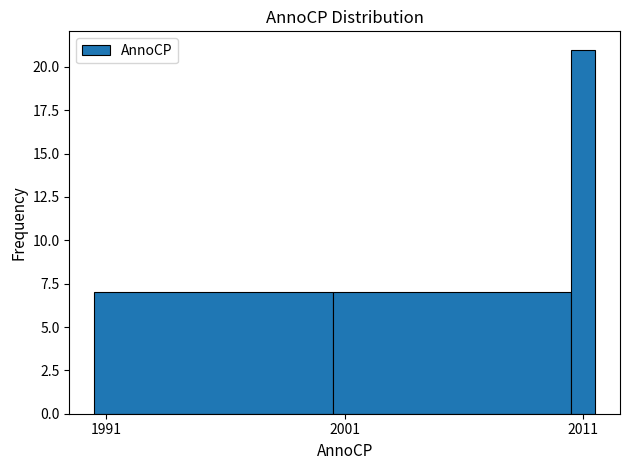

Around what value on the x-axis is the tallest bar? Give the approximate position of its centre, as read against the axis.

2011